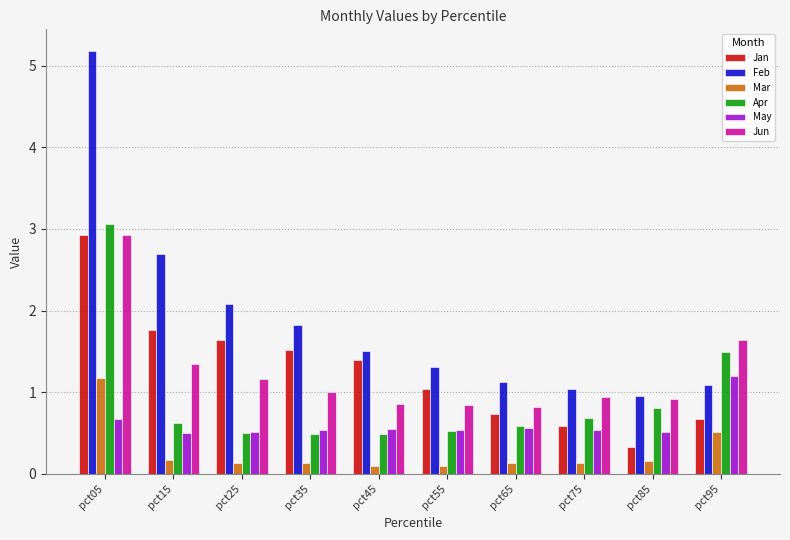

What are all the series names shown in the legend?

Jan, Feb, Mar, Apr, May, Jun